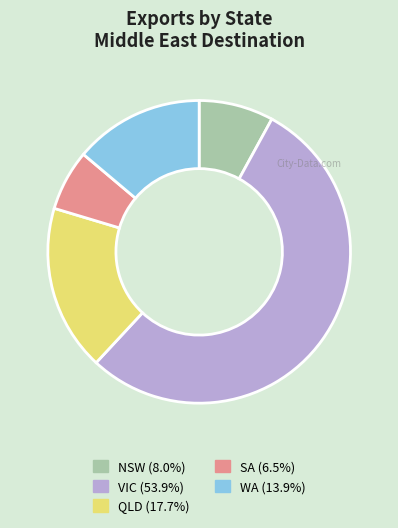

Does any single category account for the majority?

Yes